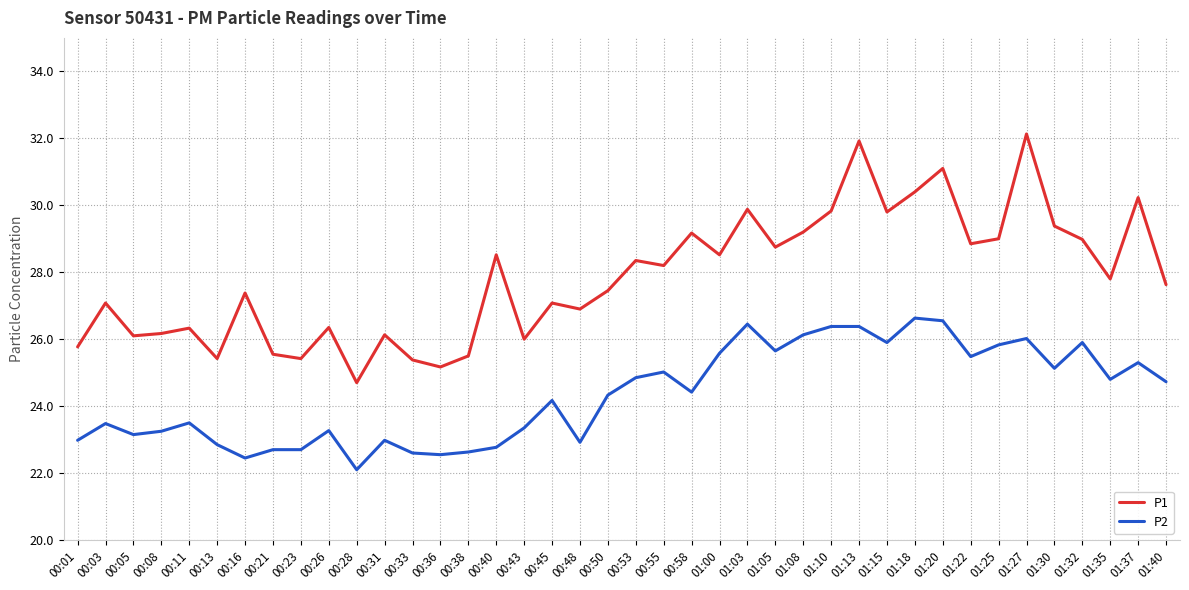

What is the average value of the P2 series?

24.3